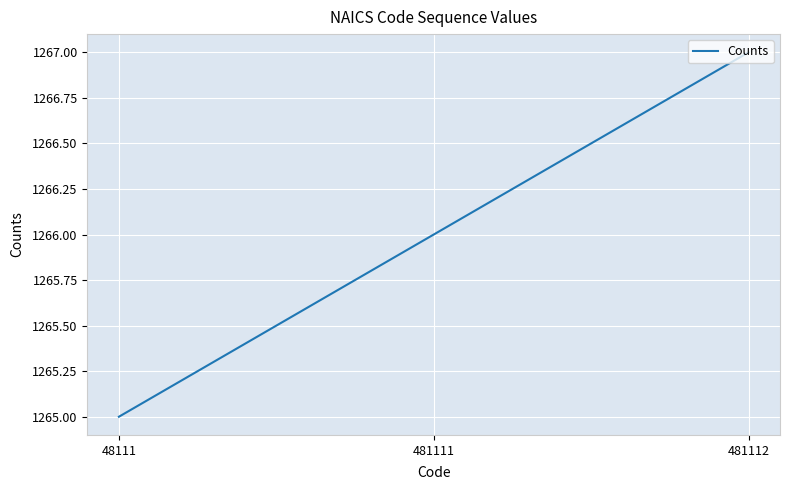

What is the change in value from 48111 to 481112?

+2